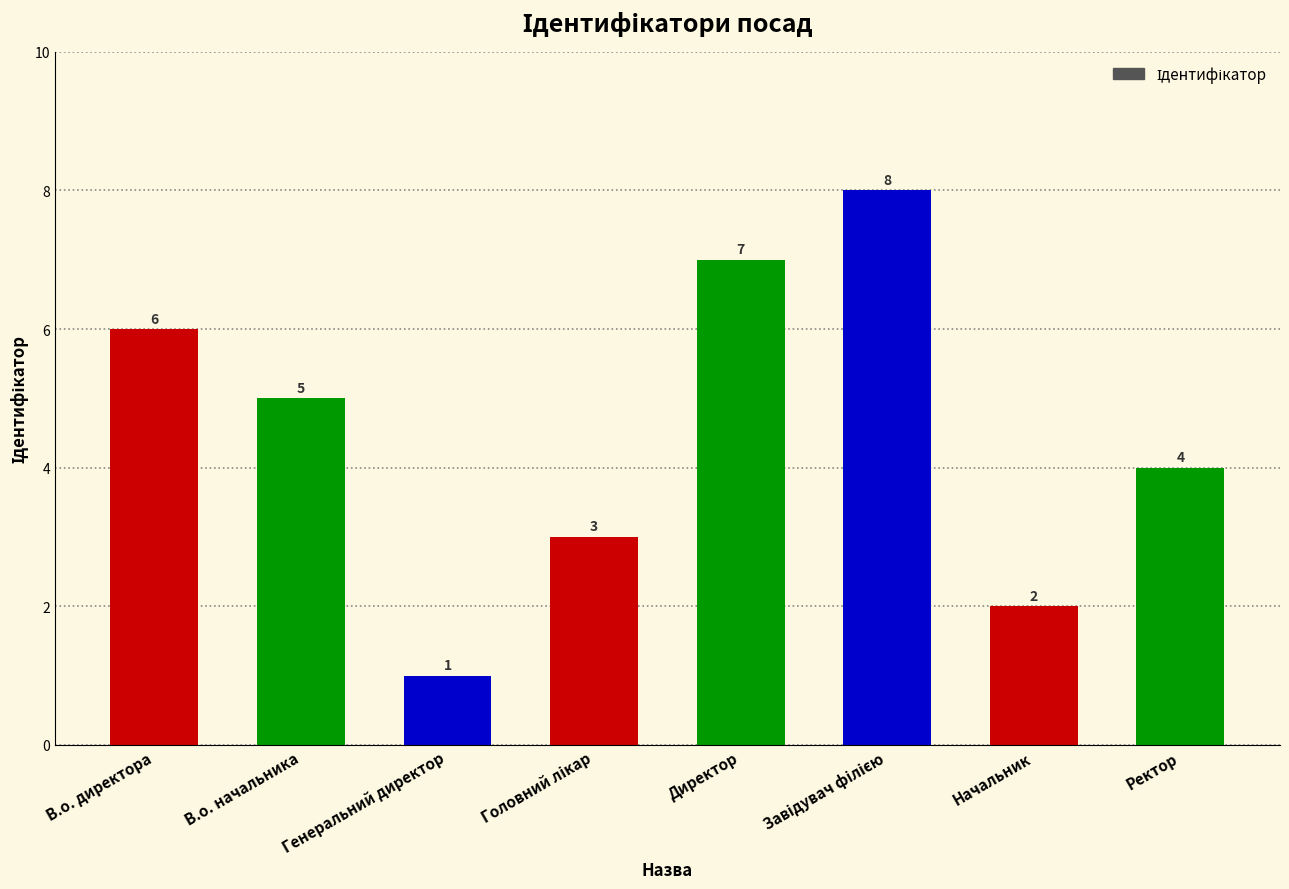

Between В.о. начальника and Начальник, which is larger?

В.о. начальника